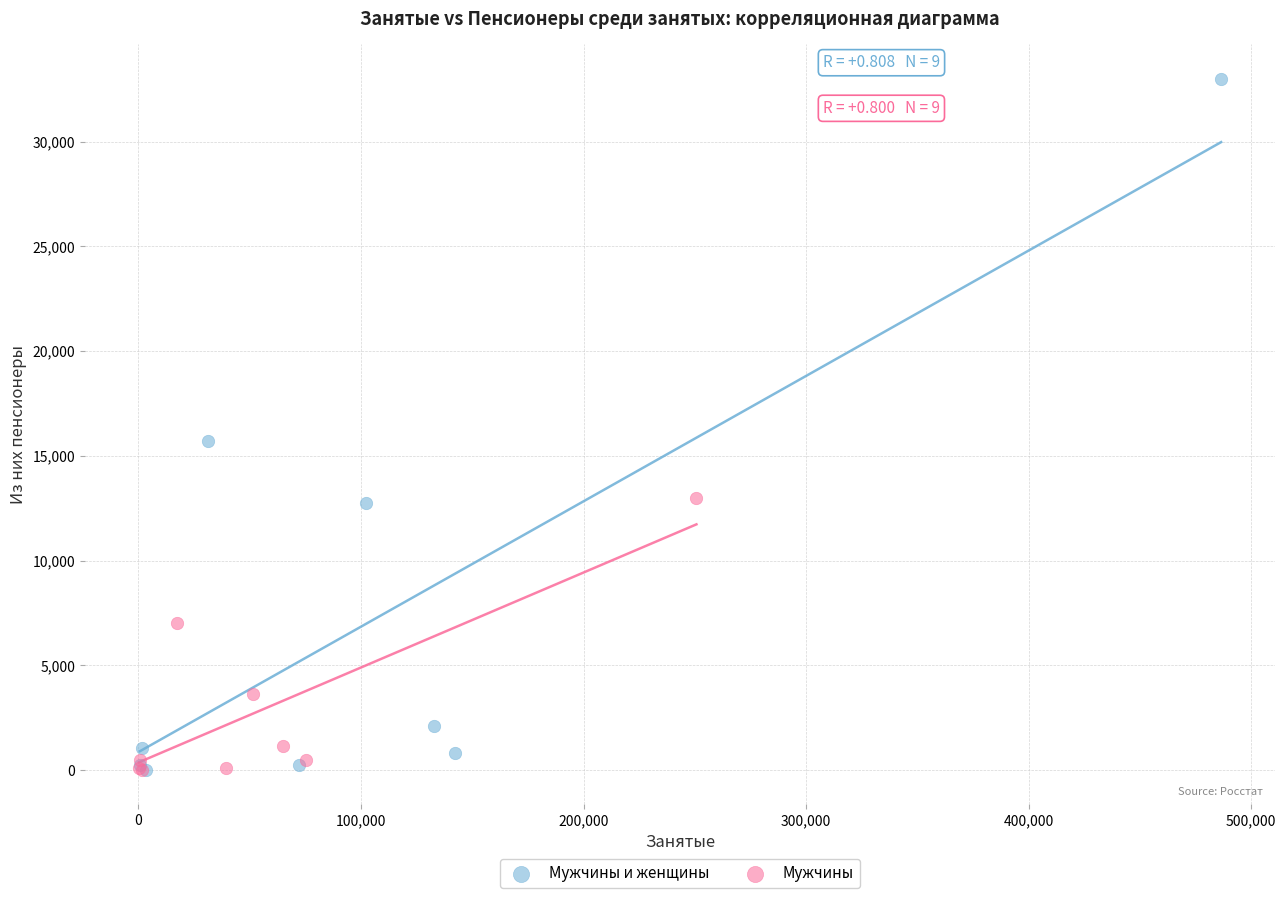

Which series has the largest Y range (max minus min)?

Мужчины и женщины